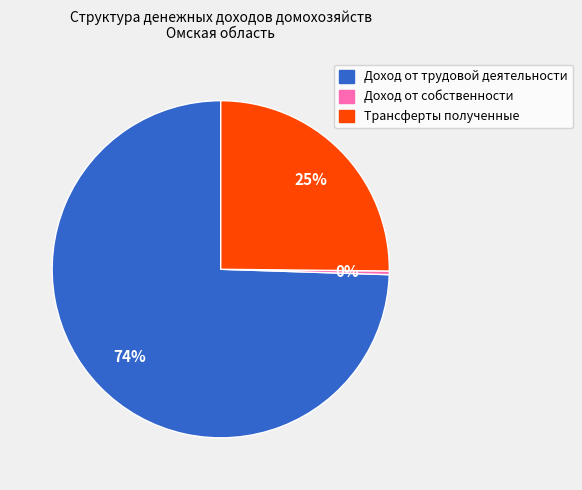

Do Трансферты полученные and Доход от собственности together represent more than half of the pie?

No